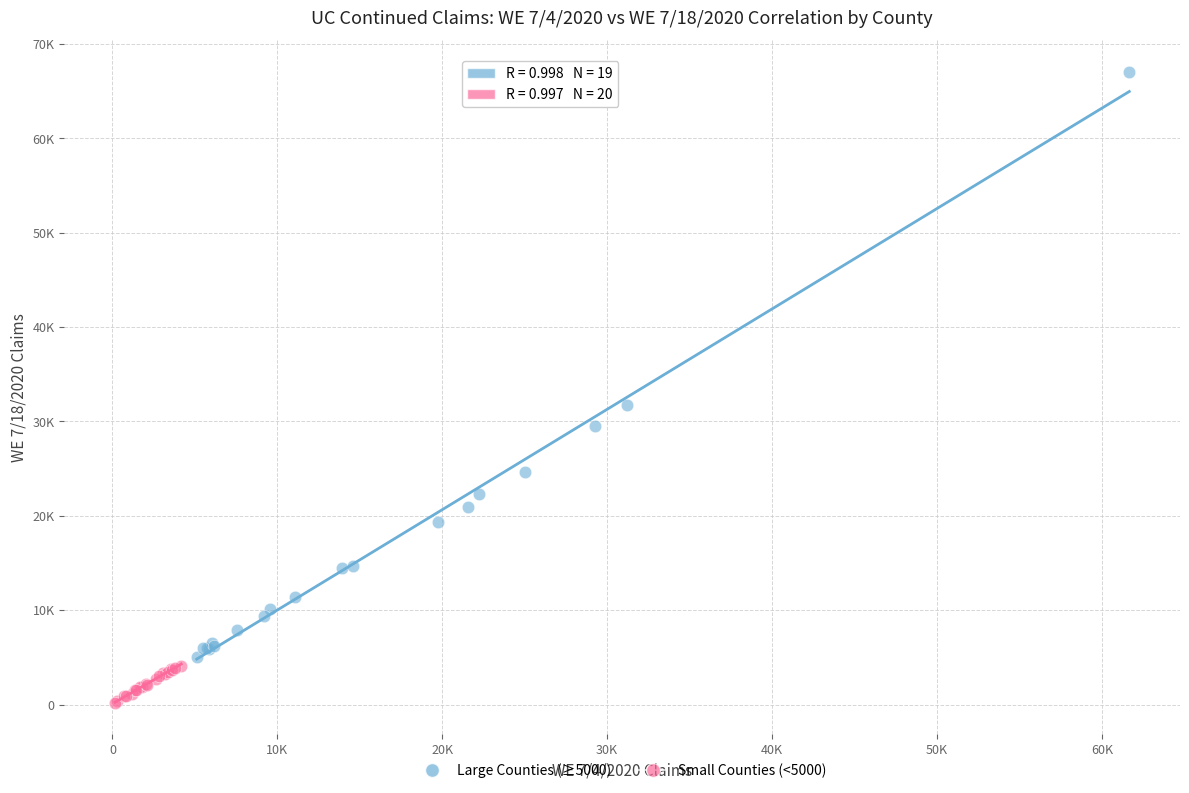

What are all the series names shown in the legend?

Large Counties (≥5000), Small Counties (<5000)